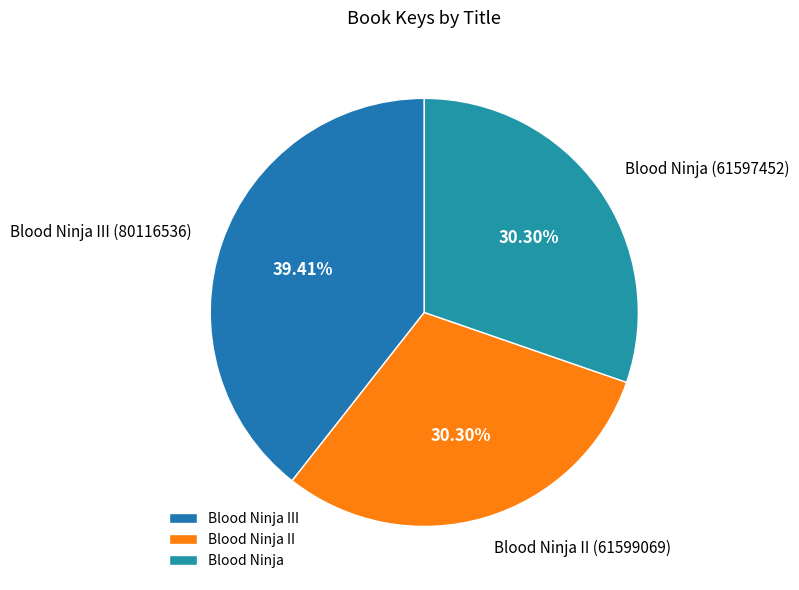

To the nearest percent, what percentage of the pie is Blood Ninja II?

30%